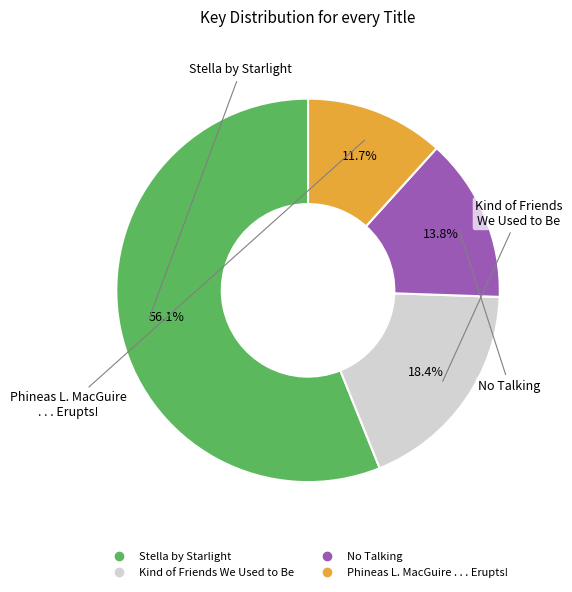

Is it true that Stella by Starlight is 63% of the pie?

False